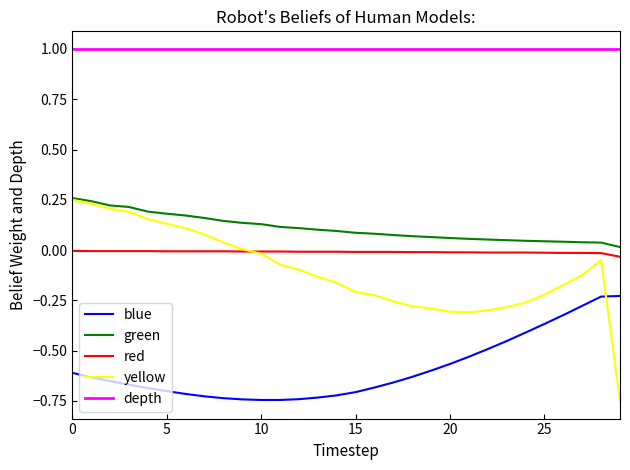

Which series has the widest spread of values?

yellow